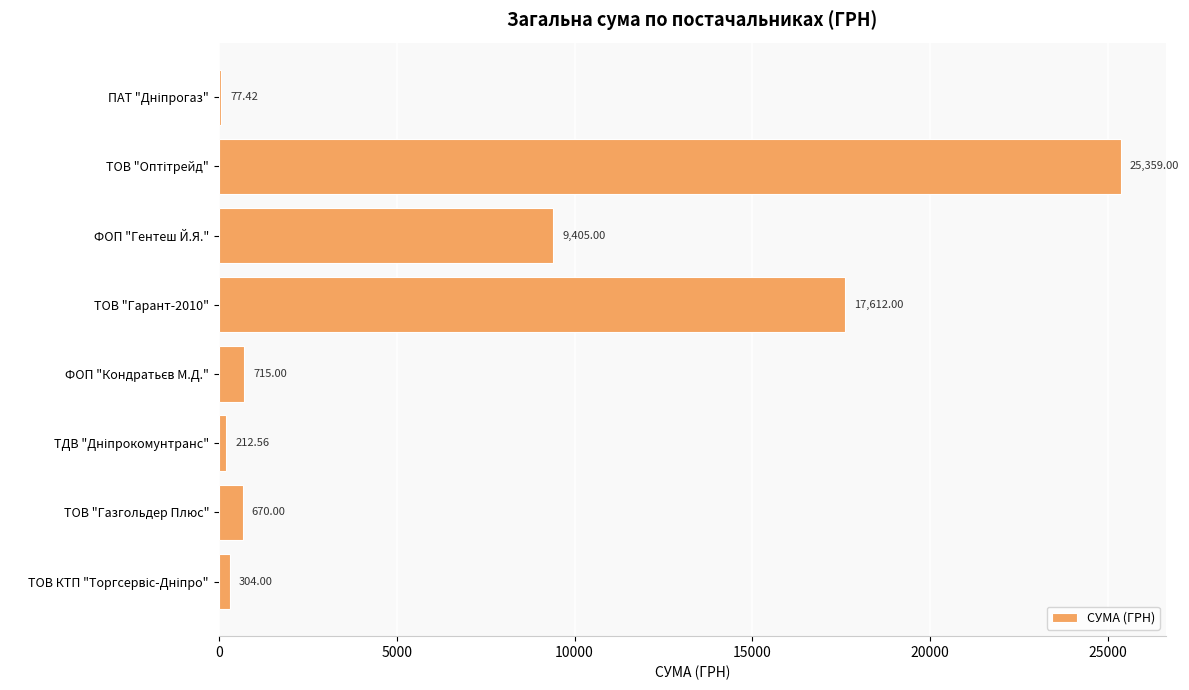

Where is the data nearest to the value 12718?

ФОП "Гентеш Й.Я."